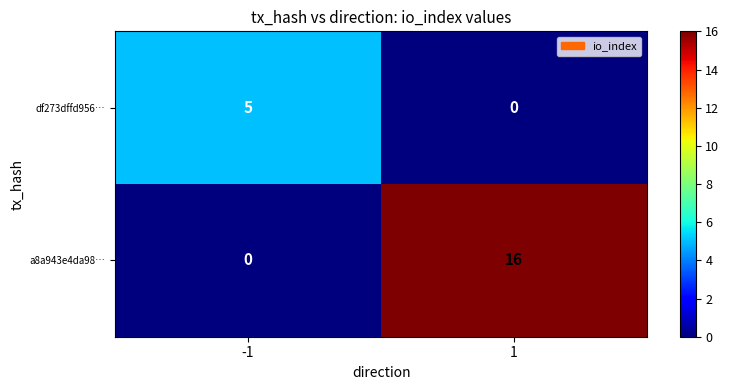

Which series changed the most between -1 and 1?

a8a943e4da98…